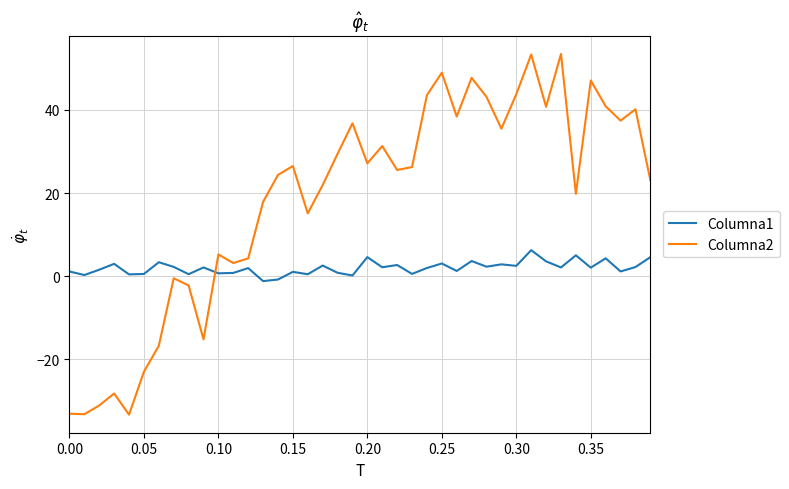

After their last crossing, which series has the higher values: Columna1 or Columna2?

Columna2